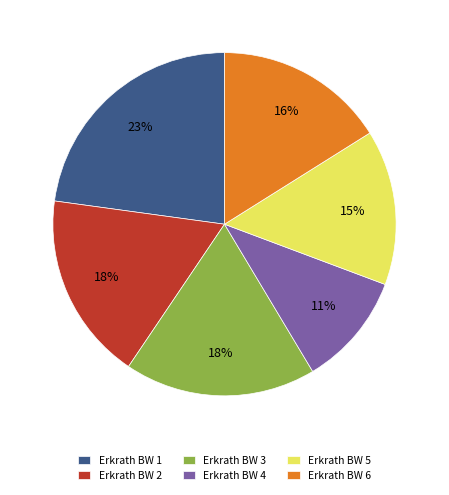

Does Erkrath BW 4 account for over 50% of the chart?

No